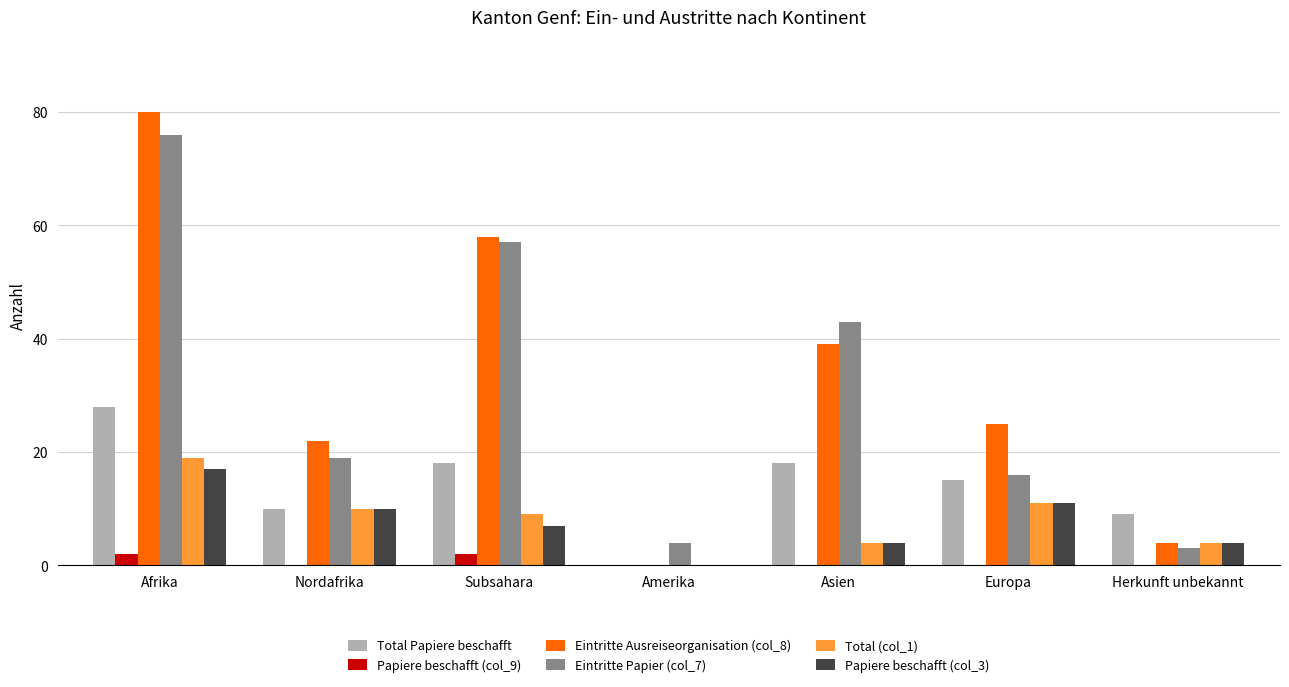

True or false: Total (col_1) has a value of 34 at Afrika.

False